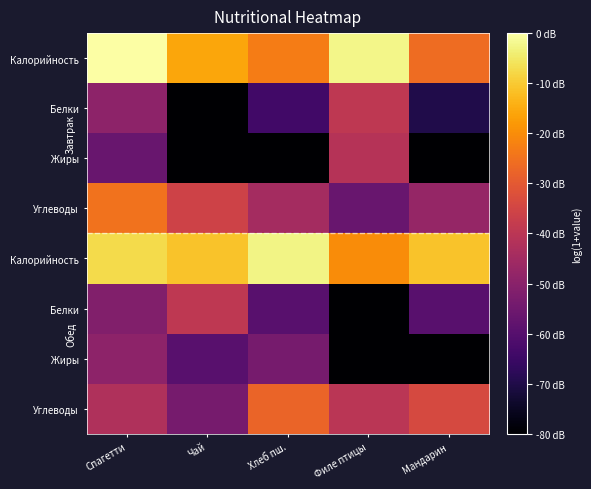

What is the total value across all series at Мандарин?

2.9